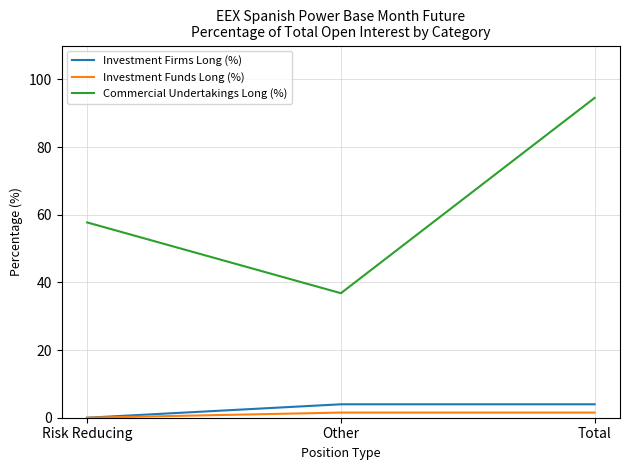

What is the difference between the highest and lowest values at Risk Reducing?

57.7